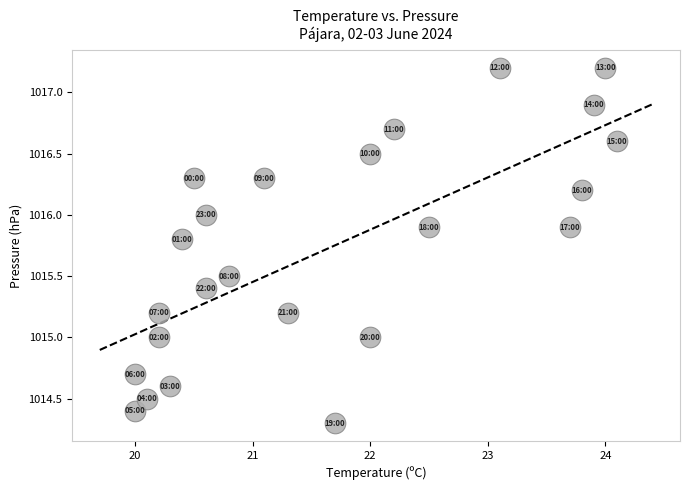

What is the range of X values (max minus min)?

4.1